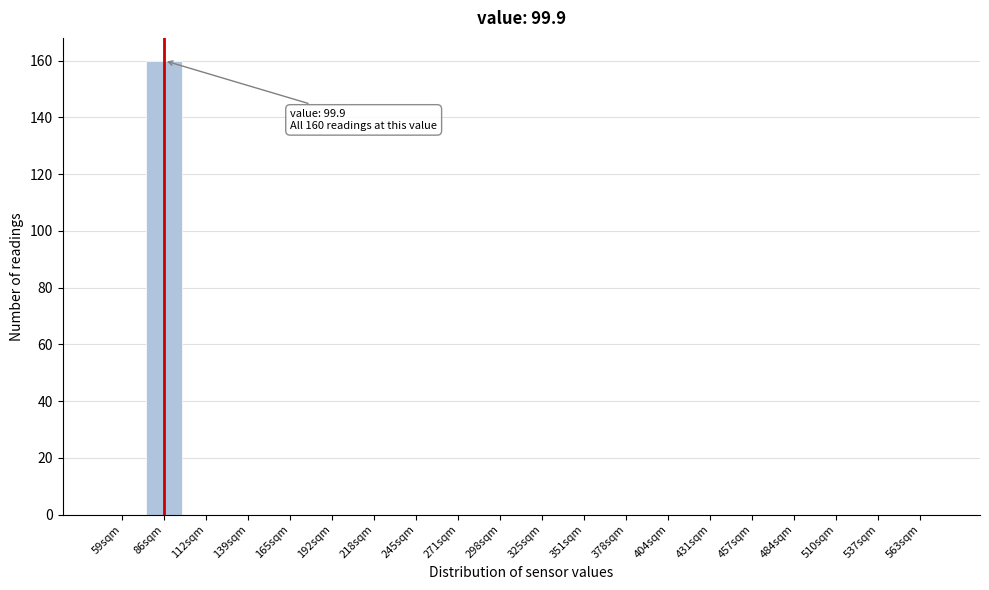

Reading right to left, list all the values displayed in this chart.

563sqm=0	537sqm=0	510sqm=0	484sqm=0	457sqm=0	431sqm=0	404sqm=0	378sqm=0	351sqm=0	325sqm=0	298sqm=0	271sqm=0	245sqm=0	218sqm=0	192sqm=0	165sqm=0	139sqm=0	112sqm=0	86sqm=160	59sqm=0